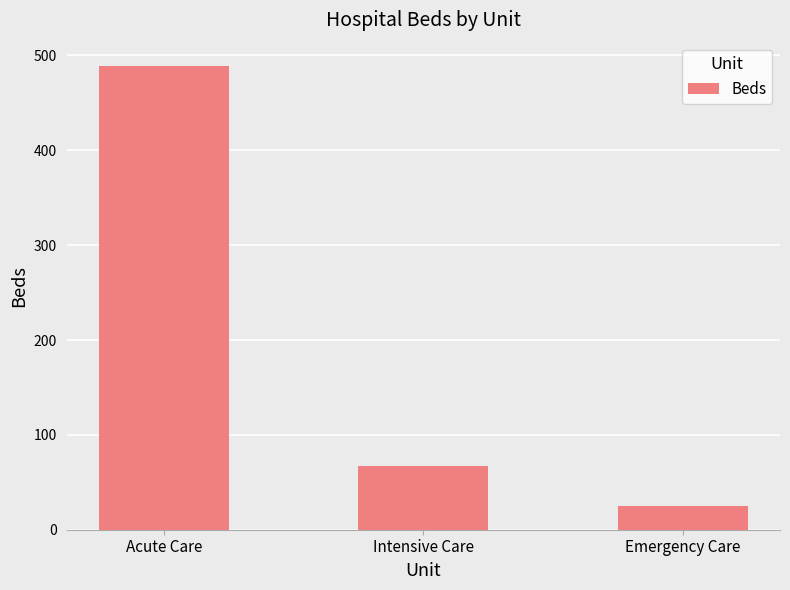

Reading right to left, transcribe all the data shown in this chart.

Emergency Care=25	Intensive Care=67	Acute Care=489